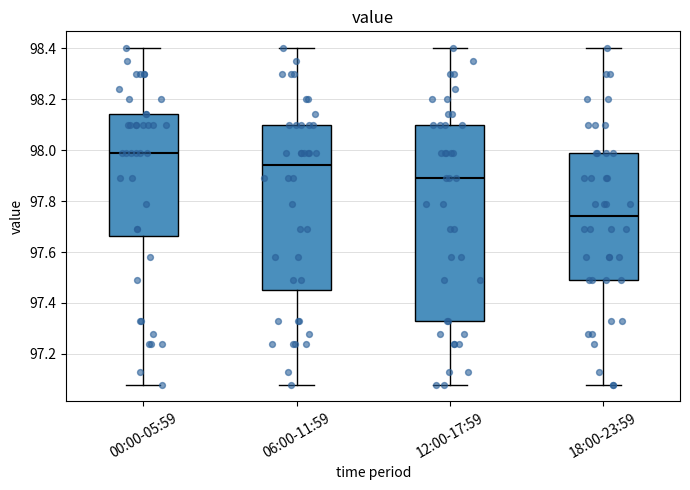

Comparing the boxes themselves (not the whiskers), which one is the tallest?

12:00-17:59